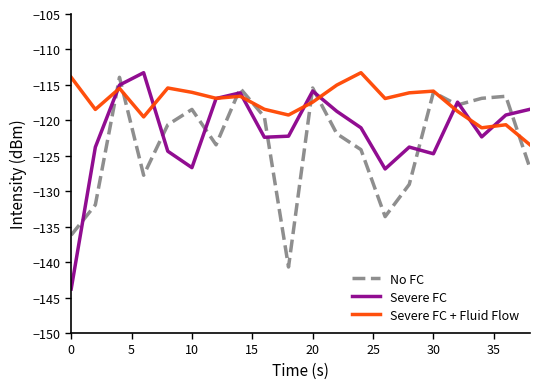

List the series in order of their overall mean, highest first.

Severe FC + Fluid Flow, Severe FC, No FC